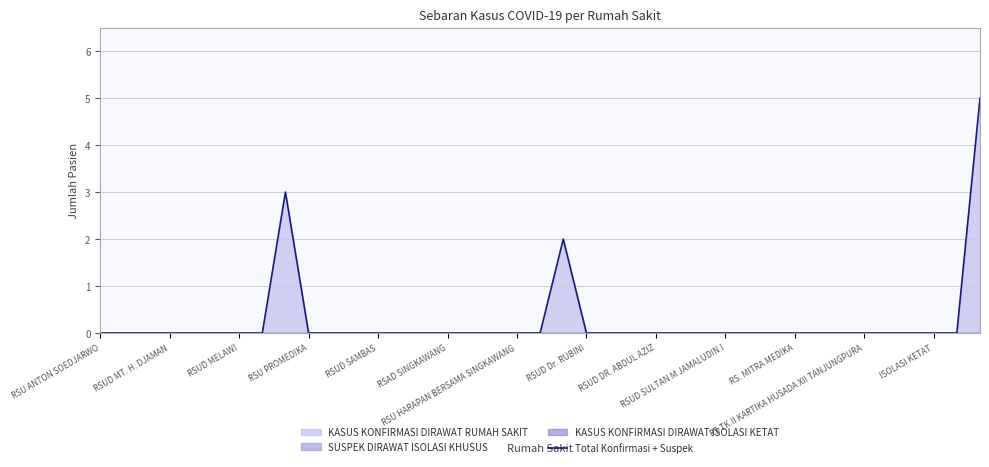

What is the highest value of the Total Konfirmasi + Suspek series?

5